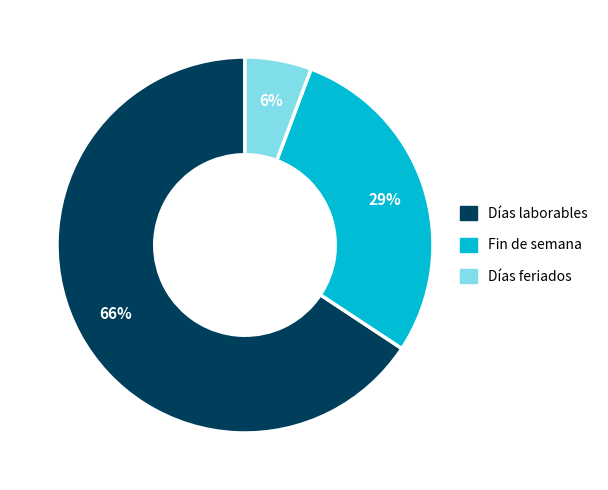

To the nearest percent, what portion does Días feriados represent?

6%